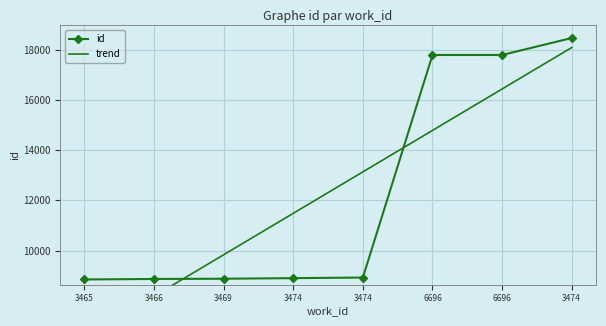

What is the total value across all series at 3474?

20384.9